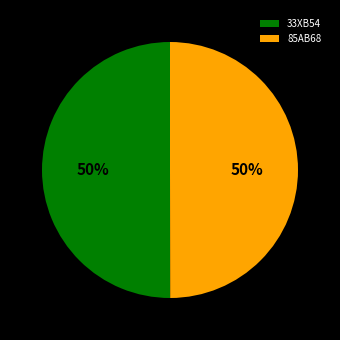

Is the sum of 85AB68 and 33XB54 greater than half?

Yes